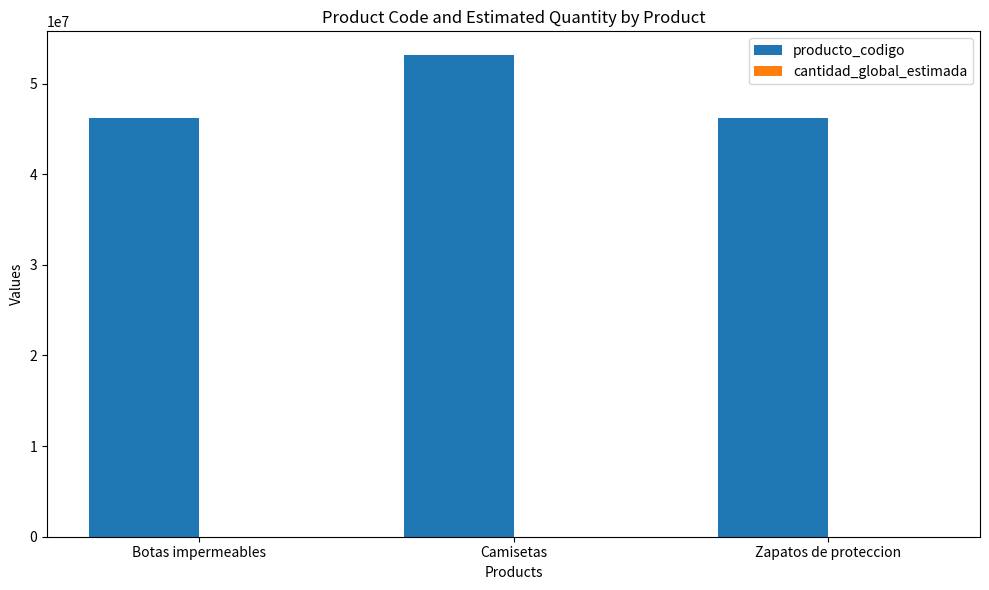

What is the maximum value shown in the chart?

53103001